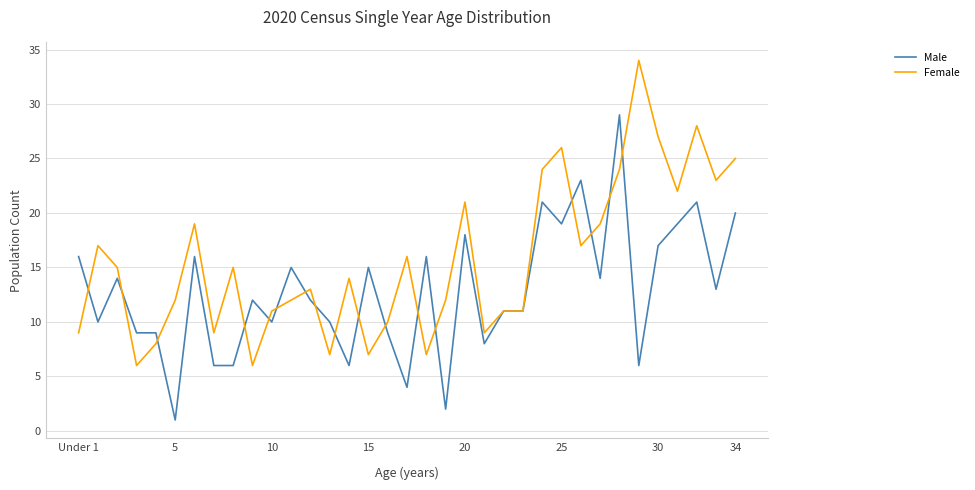

What are all the series names shown in the legend?

Male, Female